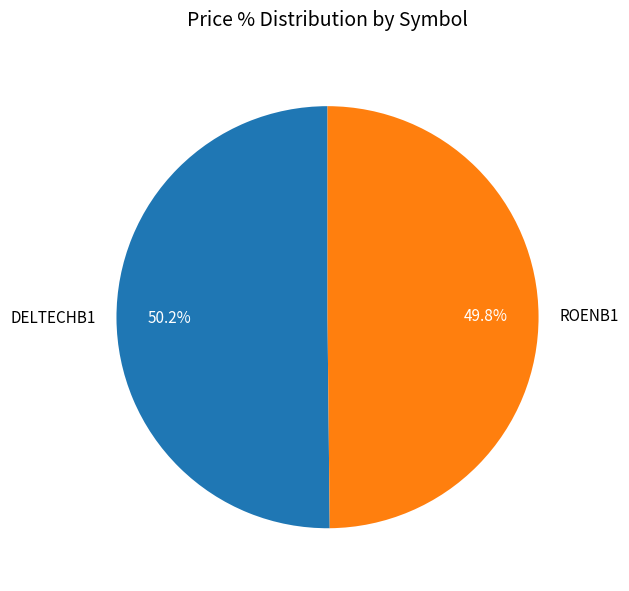

Do DELTECHB1 and ROENB1 together represent more than half of the pie?

Yes